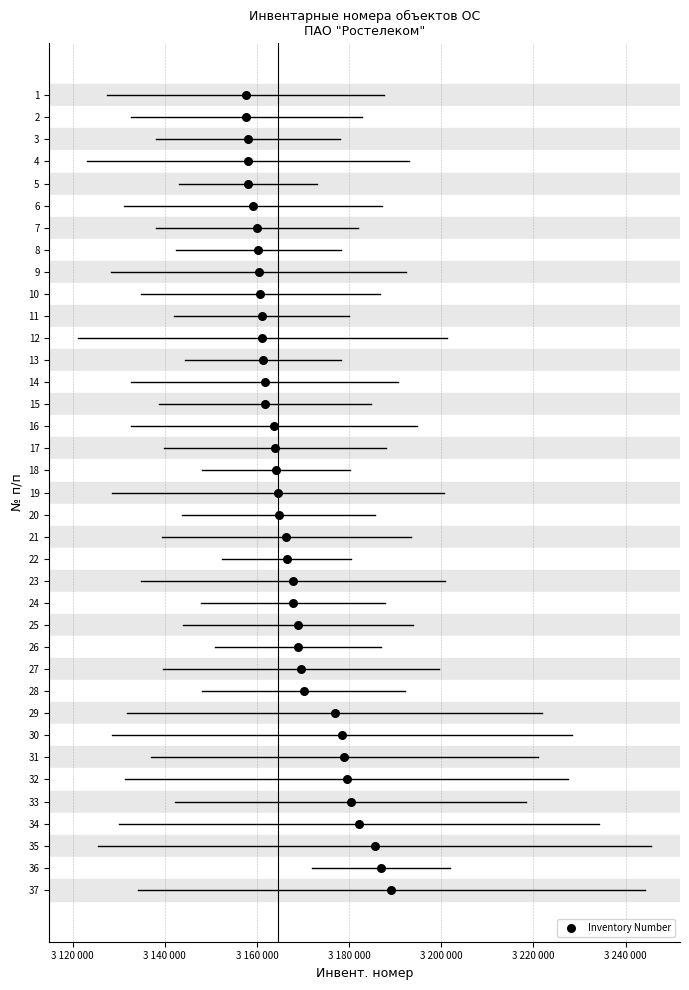

What is the range of X values (max minus min)?

31612